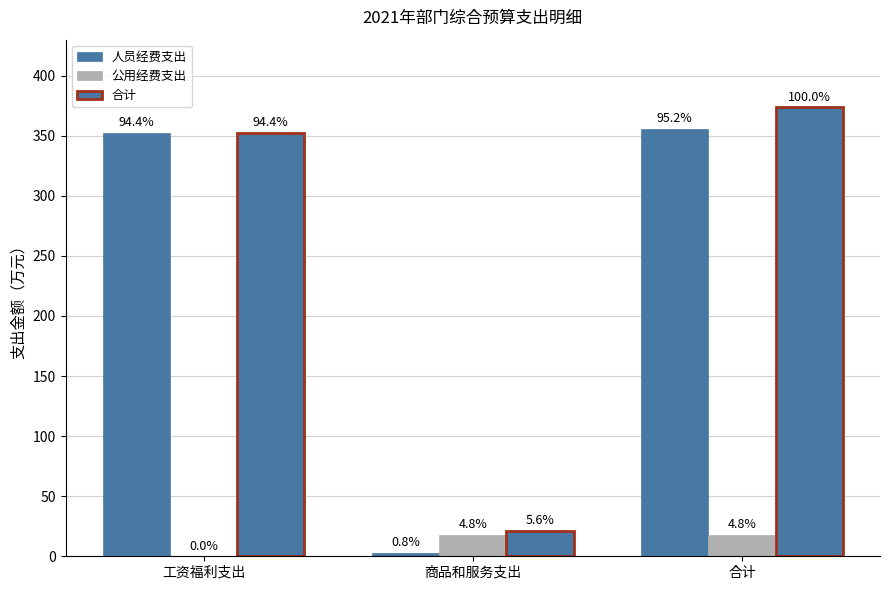

Is it true that 合计 equals 32.0 at 商品和服务支出?

False